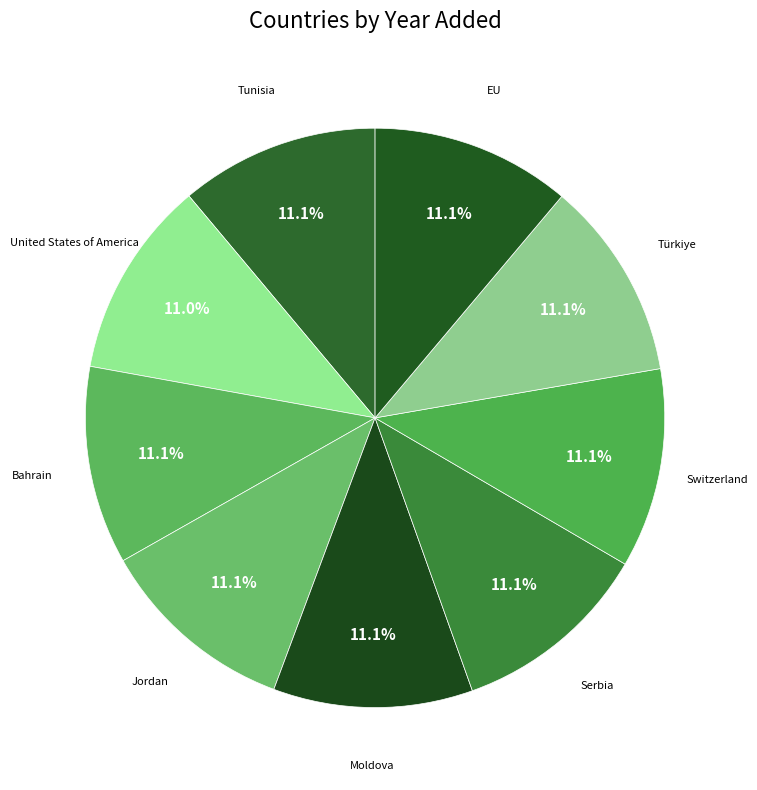

To the nearest percent, what is the average slice percentage?

11%